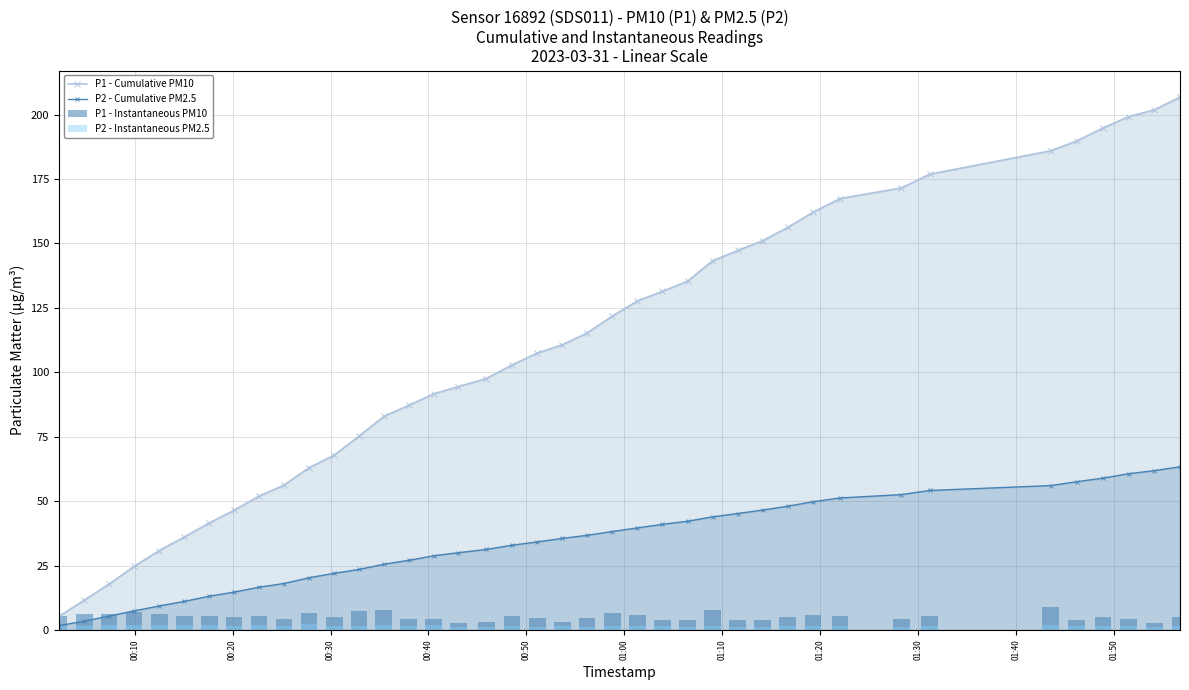

What is the highest value of the P2 - Instantaneous PM2.5 series?

2.2